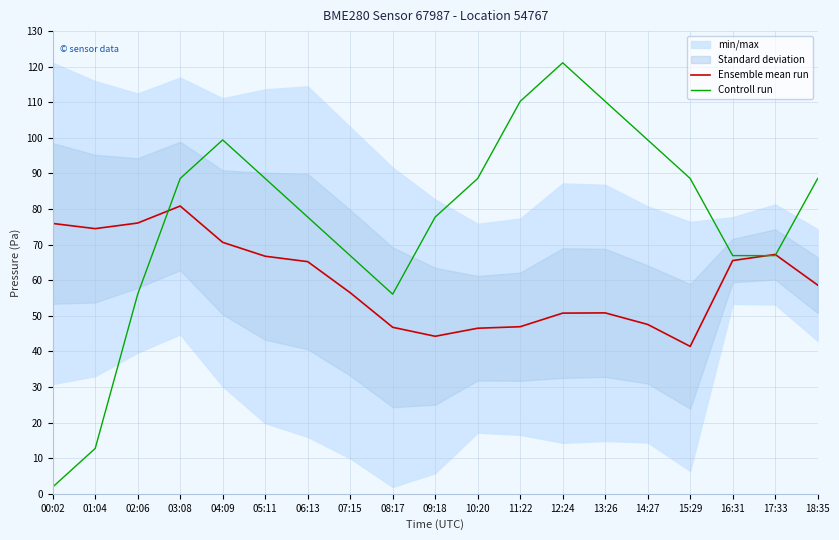

How many values in the Ensemble mean run series are below 58?

9